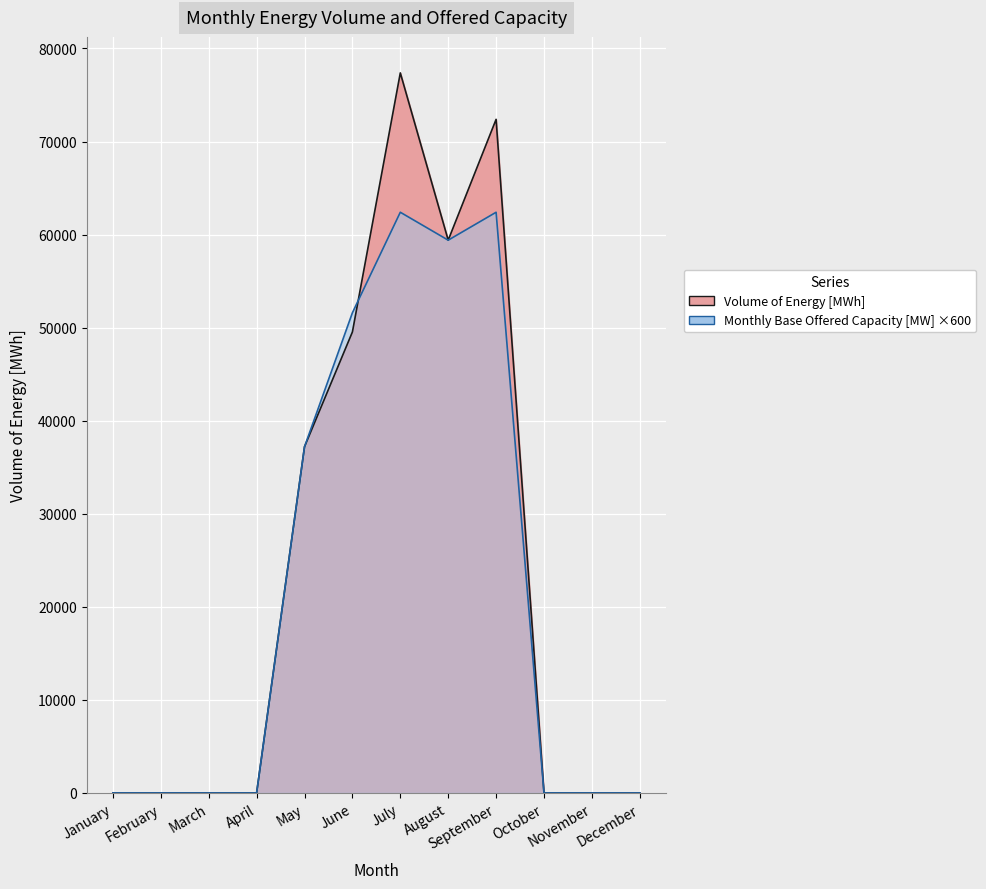

How many interior local peaks does the Monthly Base Offered Capacity [MW] series have?

2